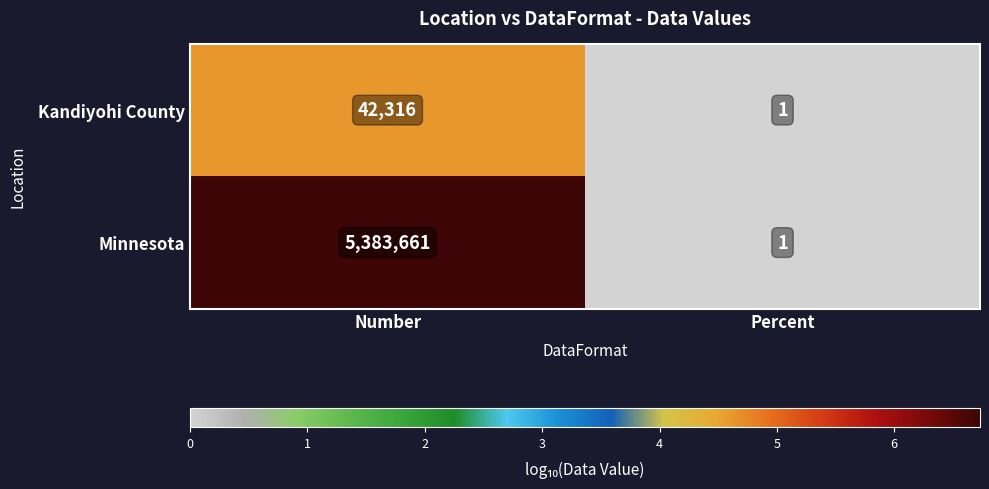

Which series has the widest spread of values?

Minnesota